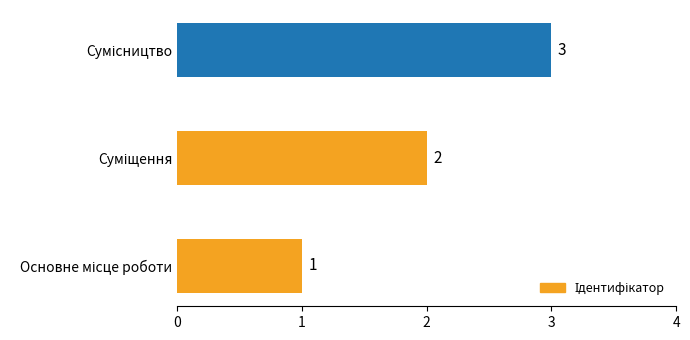

What is the sum of all values?

6